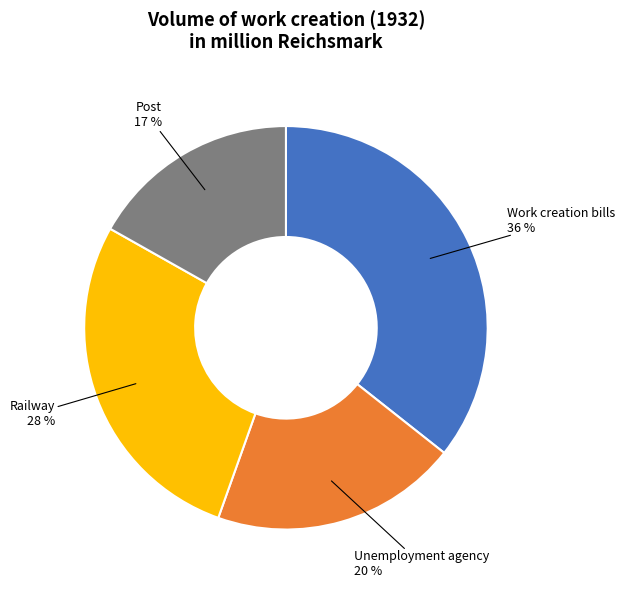

To the nearest percent, what is the average slice percentage?

25%